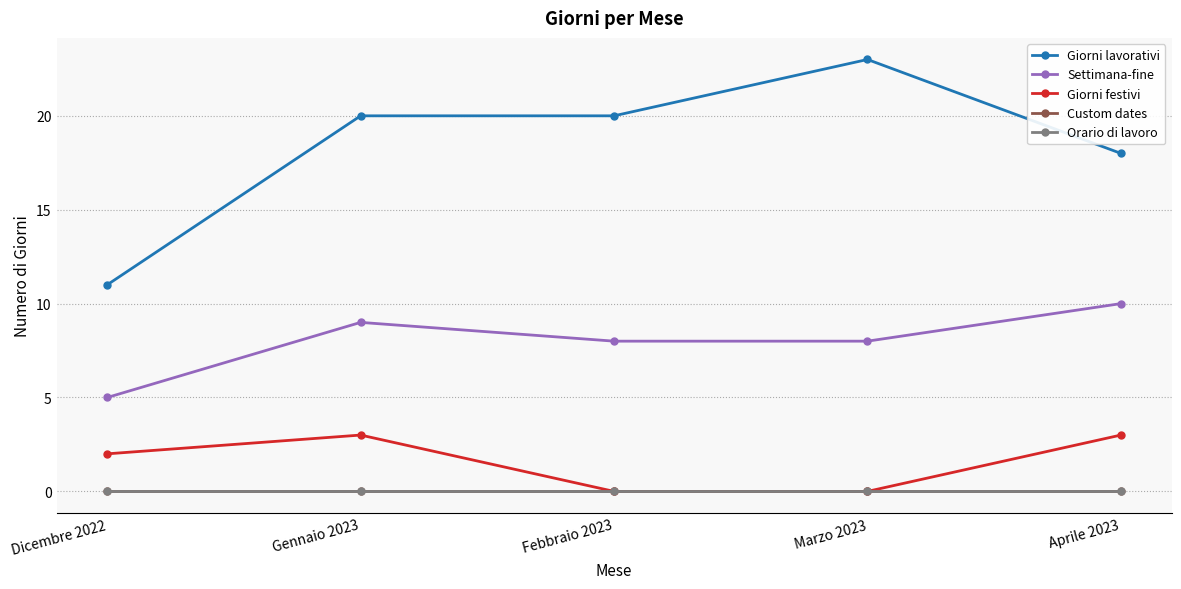

Reading right to left, list all the values displayed in this chart.

Giorni lavorativi: Aprile 2023=18	Marzo 2023=23	Febbraio 2023=20	Gennaio 2023=20	Dicembre 2022=11
Settimana-fine: Aprile 2023=10	Marzo 2023=8	Febbraio 2023=8	Gennaio 2023=9	Dicembre 2022=5
Giorni festivi: Aprile 2023=3	Marzo 2023=0	Febbraio 2023=0	Gennaio 2023=3	Dicembre 2022=2
Custom dates: Aprile 2023=0	Marzo 2023=0	Febbraio 2023=0	Gennaio 2023=0	Dicembre 2022=0
Orario di lavoro: Aprile 2023=0	Marzo 2023=0	Febbraio 2023=0	Gennaio 2023=0	Dicembre 2022=0